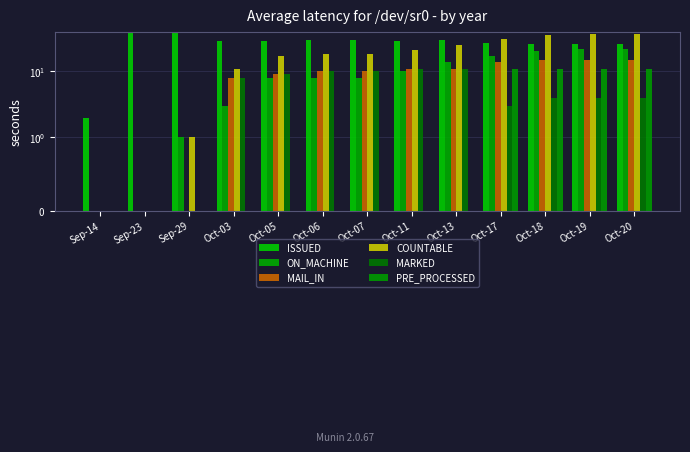

At which category is the sum across all series the highest?

Oct-19